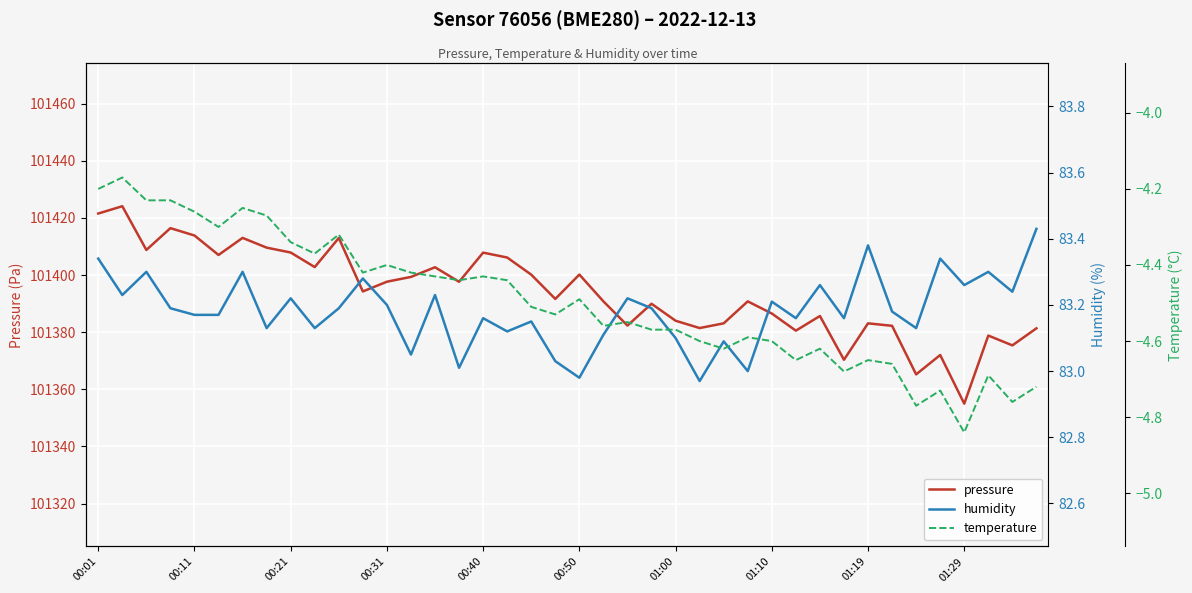

Reading left to right, list all the values displayed in this chart.

pressure: 101421.5	101424.1	101408.8	101416.4	101413.8	101407.0	101413.0	101409.6	101407.9	101402.8	101413.0	101394.2	101397.7	101399.3	101402.7	101397.6	101407.8	101406.1	101400.1	101391.6	101400.2	101390.8	101382.3	101389.9	101384.0	101381.4	101383.1	101390.8	101386.5	101380.5	101385.7	101370.3	101383.1	101382.2	101365.2	101372.0	101355.0	101378.8	101375.4	101381.3
humidity: 83.3	83.2	83.3	83.2	83.2	83.2	83.3	83.1	83.2	83.1	83.2	83.3	83.2	83.0	83.2	83.0	83.2	83.1	83.2	83.0	83.0	83.1	83.2	83.2	83.1	83.0	83.1	83.0	83.2	83.2	83.3	83.2	83.4	83.2	83.1	83.3	83.3	83.3	83.2	83.4
temperature: -4.2	-4.2	-4.2	-4.2	-4.3	-4.3	-4.2	-4.3	-4.3	-4.4	-4.3	-4.4	-4.4	-4.4	-4.4	-4.4	-4.4	-4.4	-4.5	-4.5	-4.5	-4.6	-4.5	-4.6	-4.6	-4.6	-4.6	-4.6	-4.6	-4.7	-4.6	-4.7	-4.7	-4.7	-4.8	-4.7	-4.8	-4.7	-4.8	-4.7